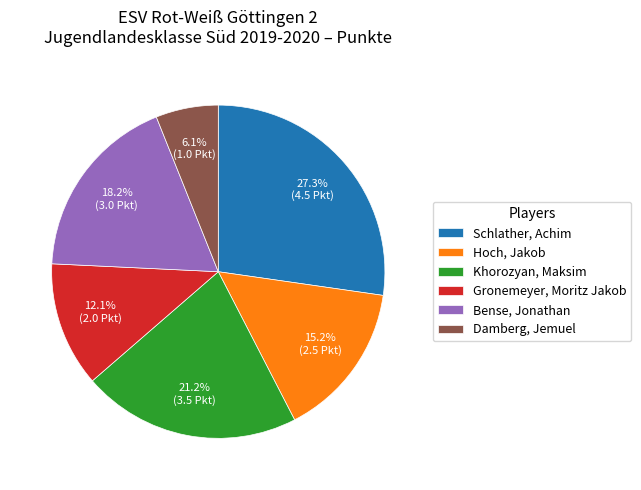

How many slices are in this pie chart?

6